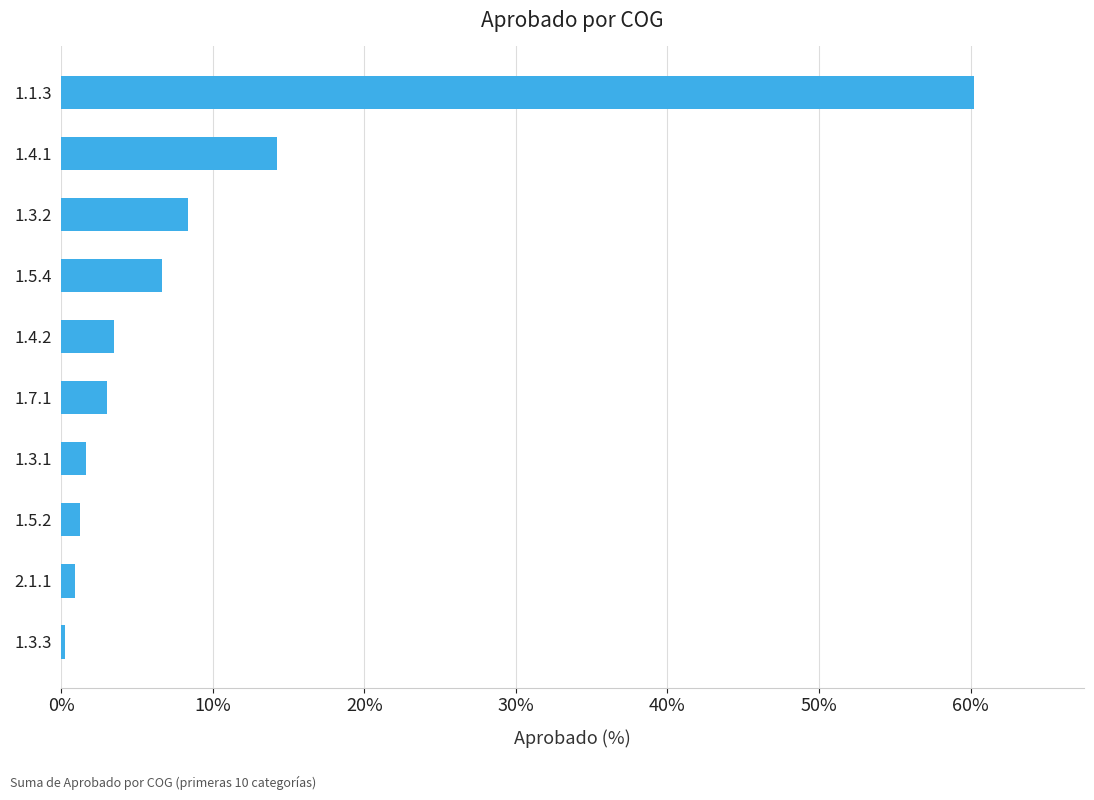

What is the difference between the maximum and second lowest values?

59.4